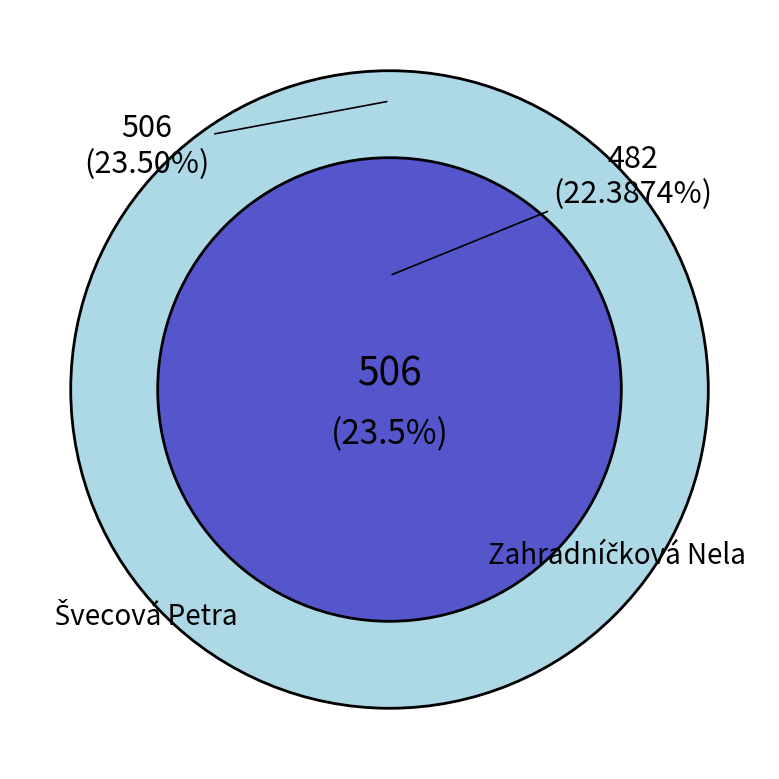

What percentage is the Švecová Petra slice, to the nearest percent?

24%